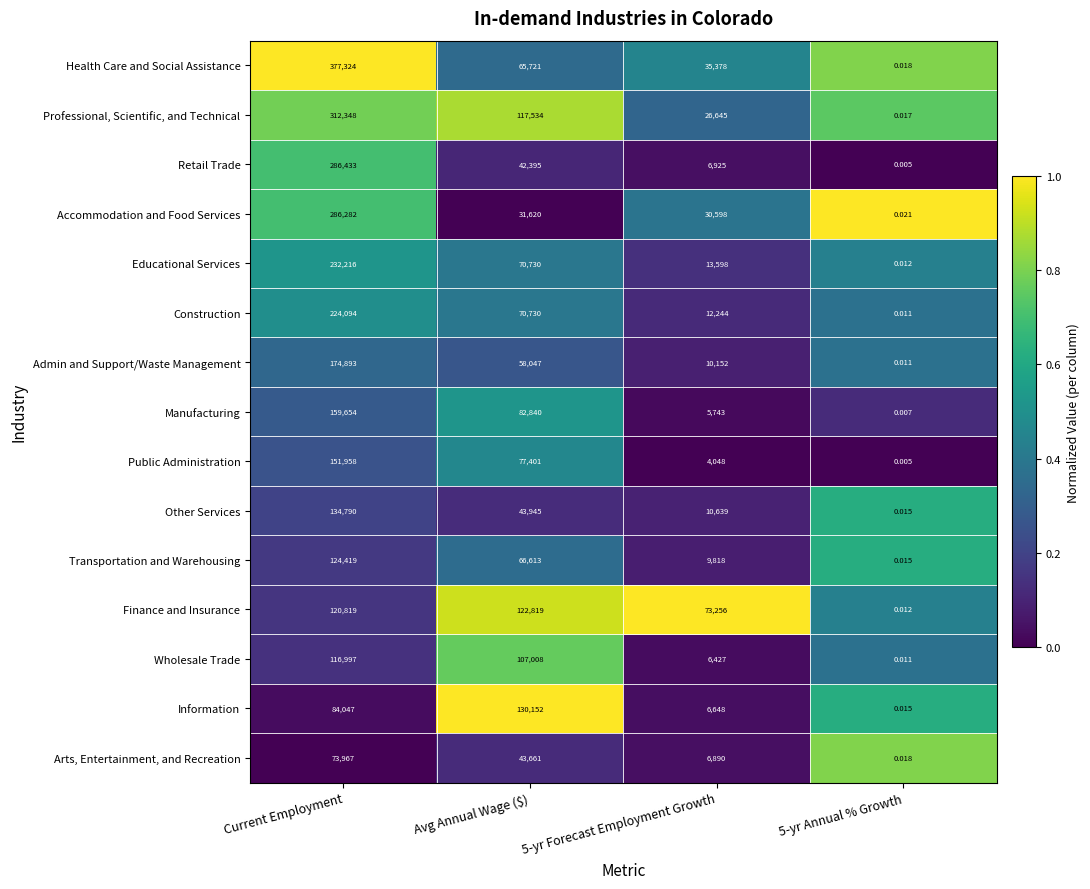

Rank the series by their maximum value, from highest to lowest.

Health Care and Social Assistance, Professional, Scientific, and Technical, Retail Trade, Accommodation and Food Services, Educational Services, Construction, Admin and Support/Waste Management, Manufacturing, Public Administration, Other Services, Information, Transportation and Warehousing, Finance and Insurance, Wholesale Trade, Arts, Entertainment, and Recreation